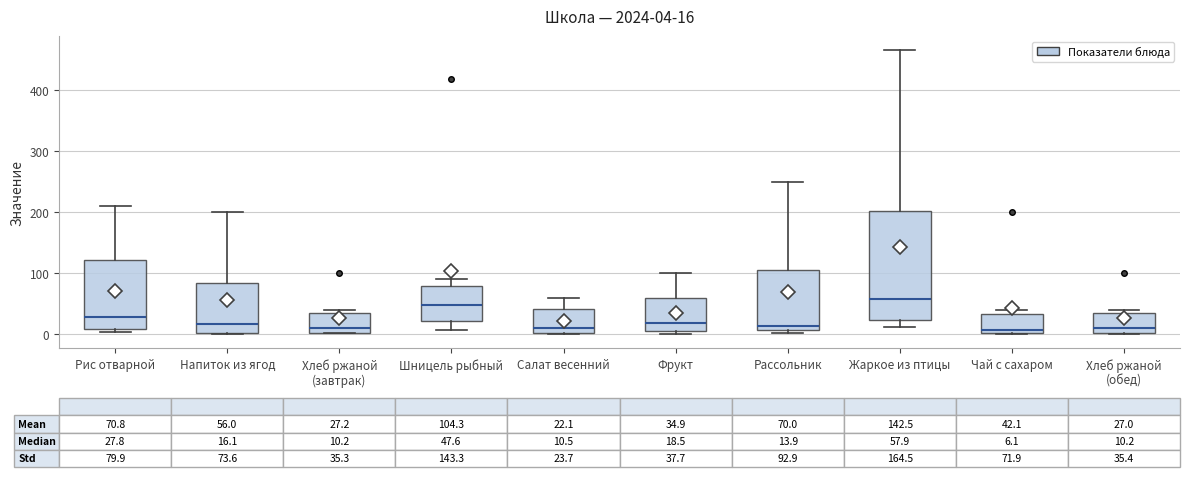

Which box has the highest median line?

Жаркое из птицы